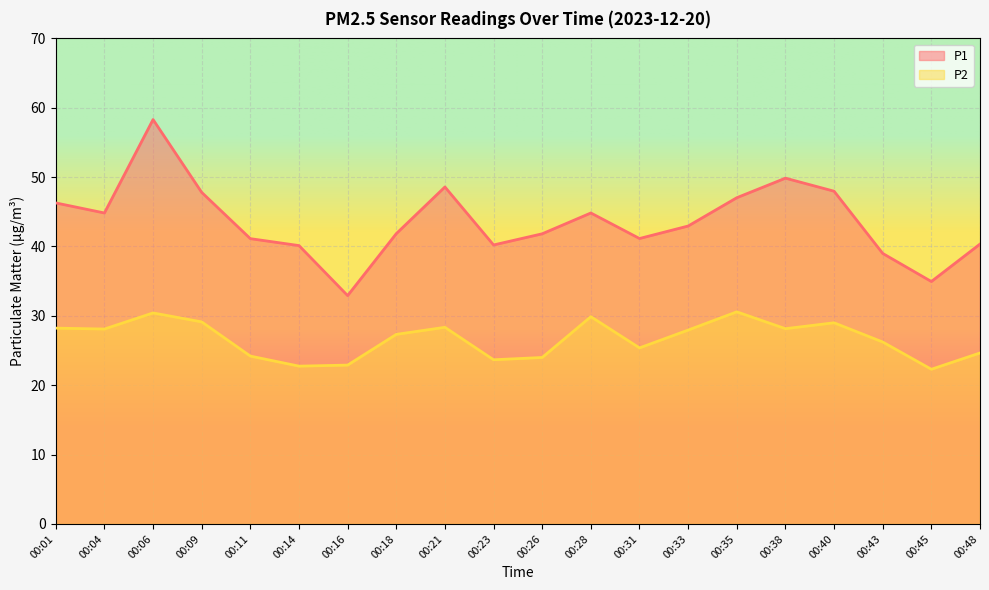

Is the value of P2 at 00:23 greater than the value of P1 at 00:06?

No